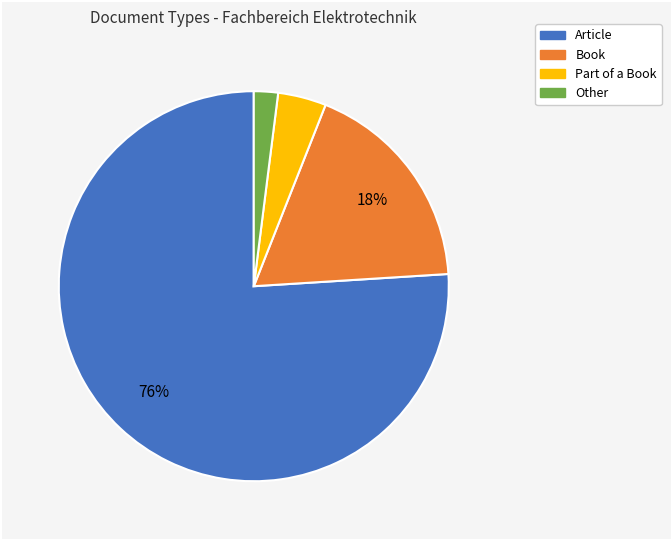

How many slices are in this pie chart?

4